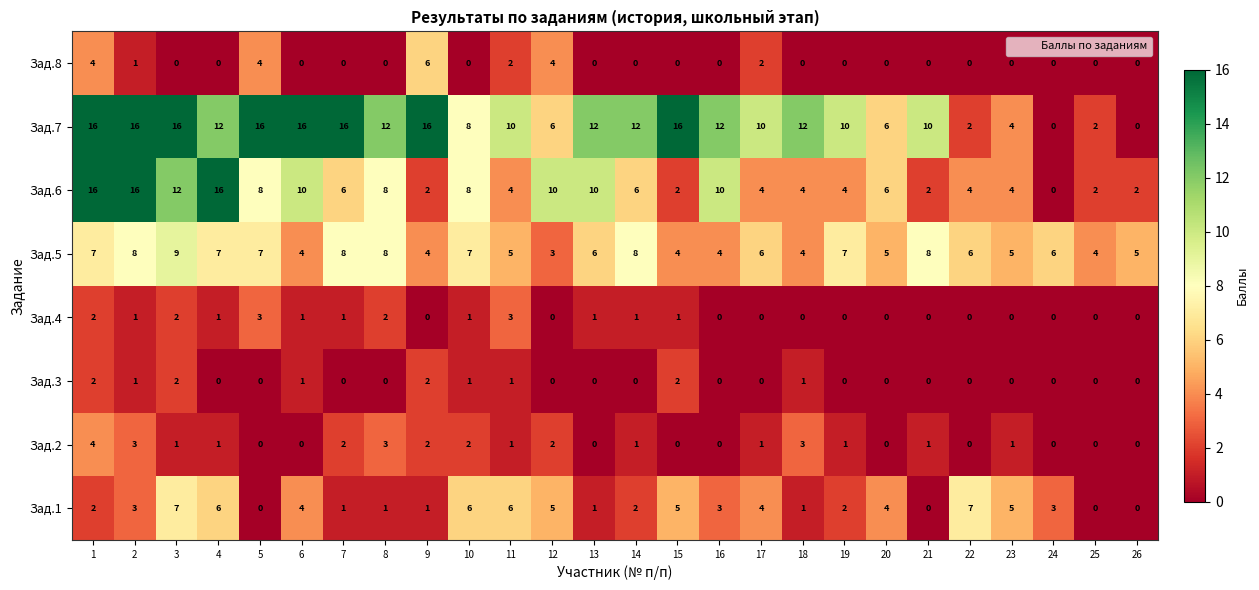

How many distinct data groups are displayed?

8